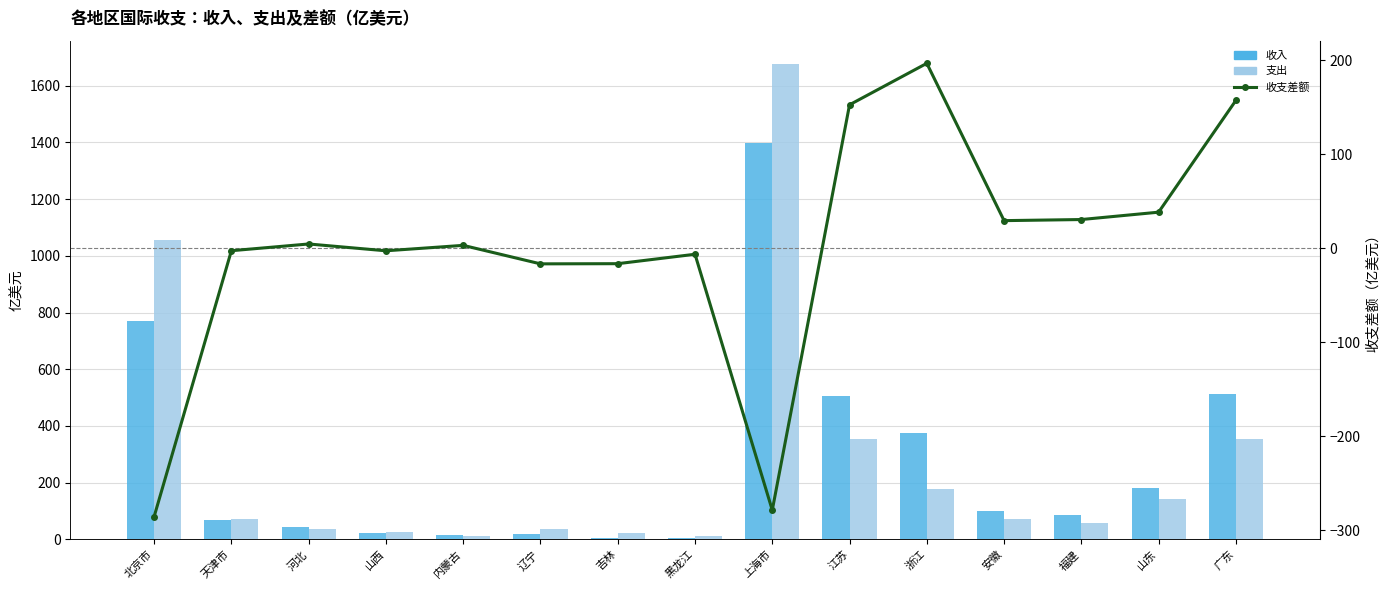

Is it true that 收入 equals 8.3 at 黑龙江?

False